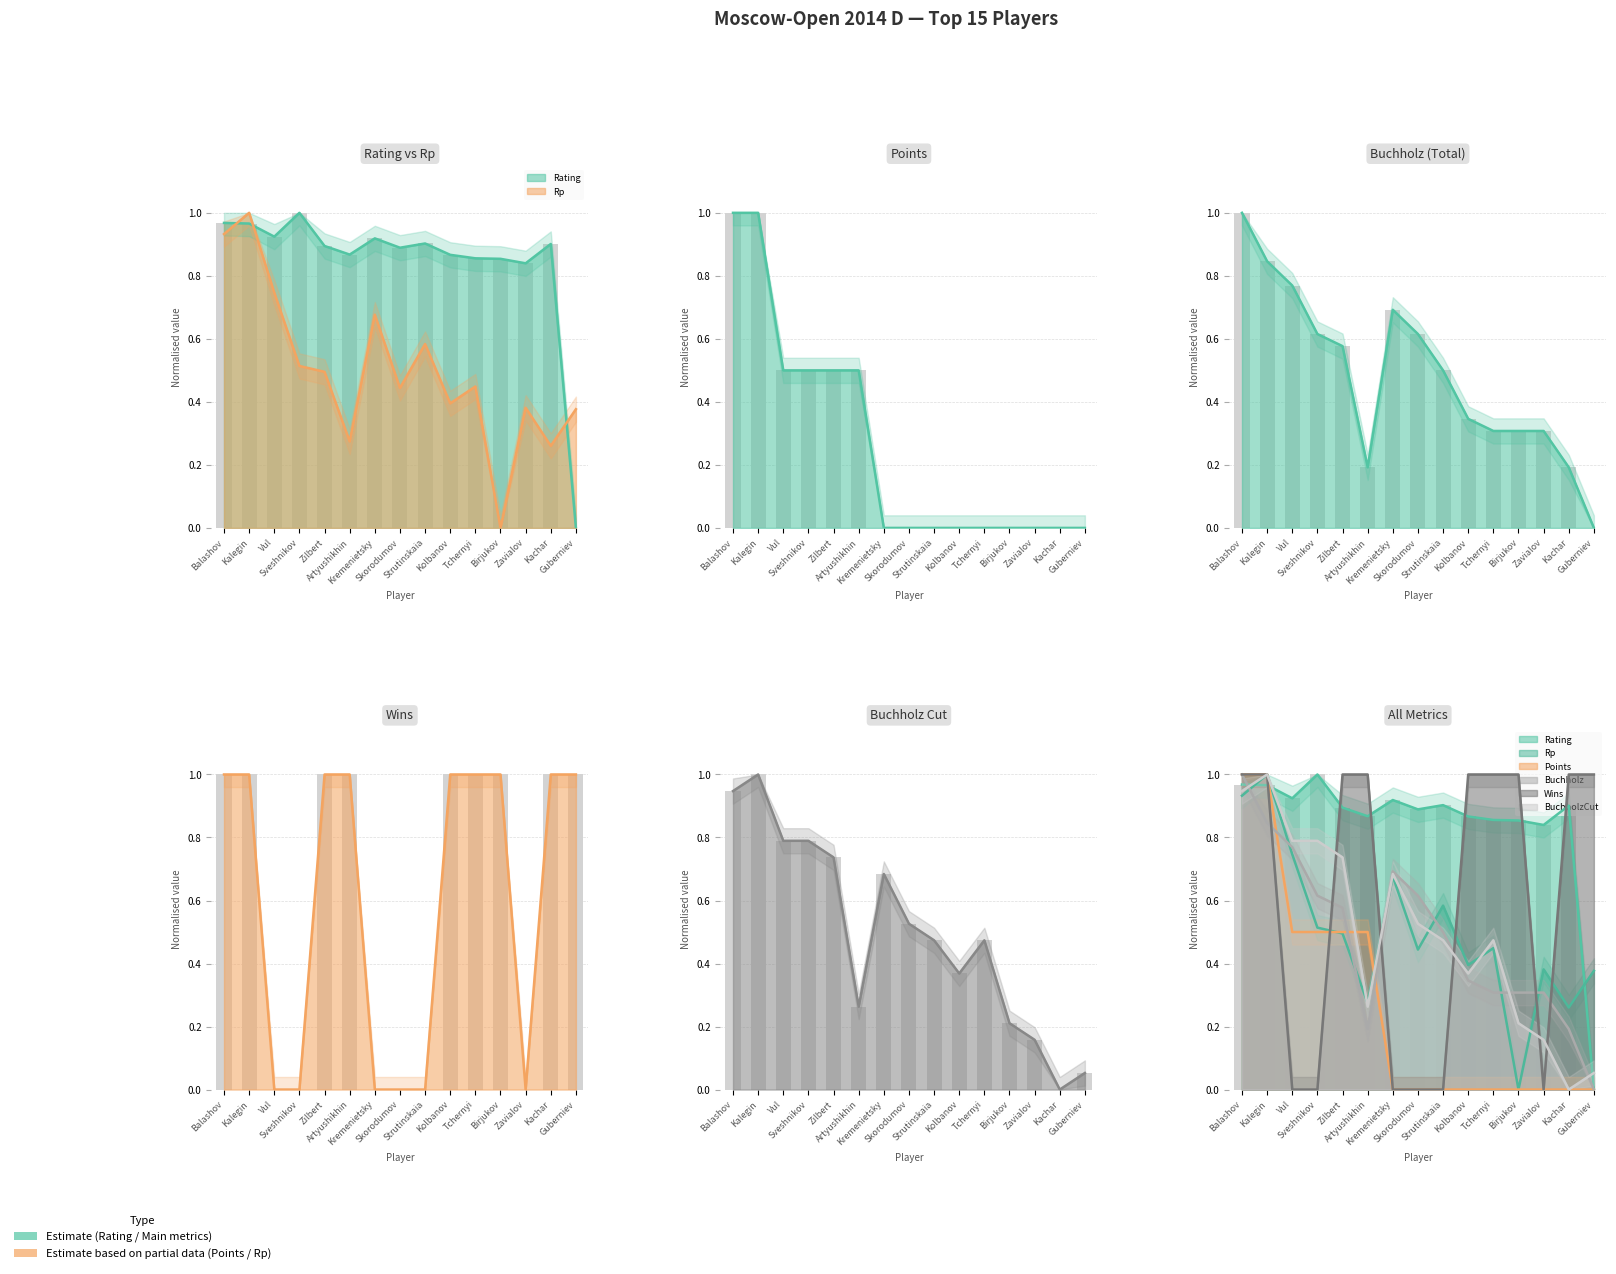

What are all the series names shown in the legend?

Rating, Rp, Points, Buchholz, Wins, BuchholzCut